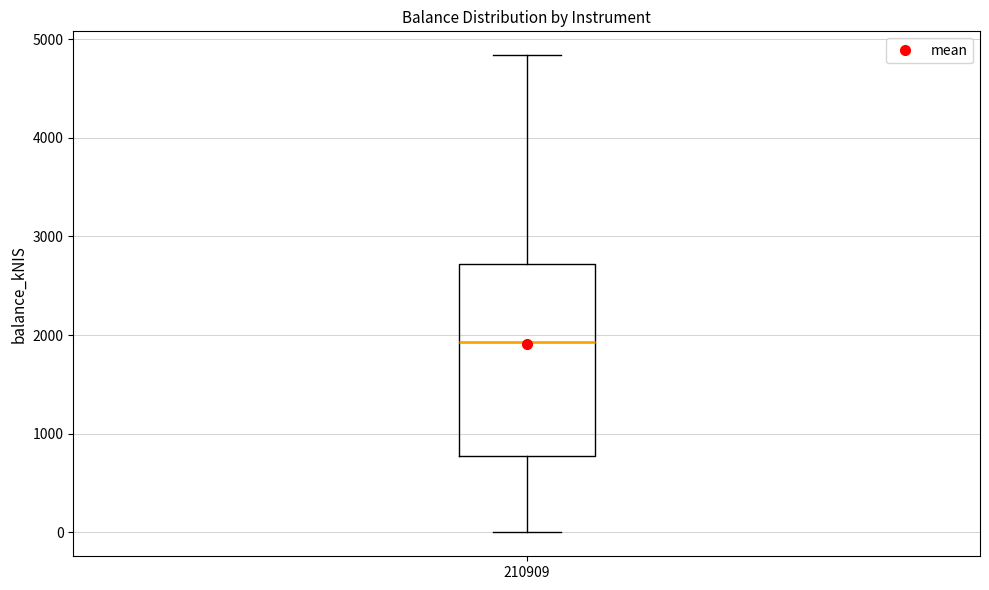

Transcribe this box plot: give where the median line is, the range the box spans, and where the two whiskers end, as read against the y-axis. The values are not printed on the chart, so give them approximately, as read against the axis.

median 1900, box 800 to 2700, whiskers 0 to 4800